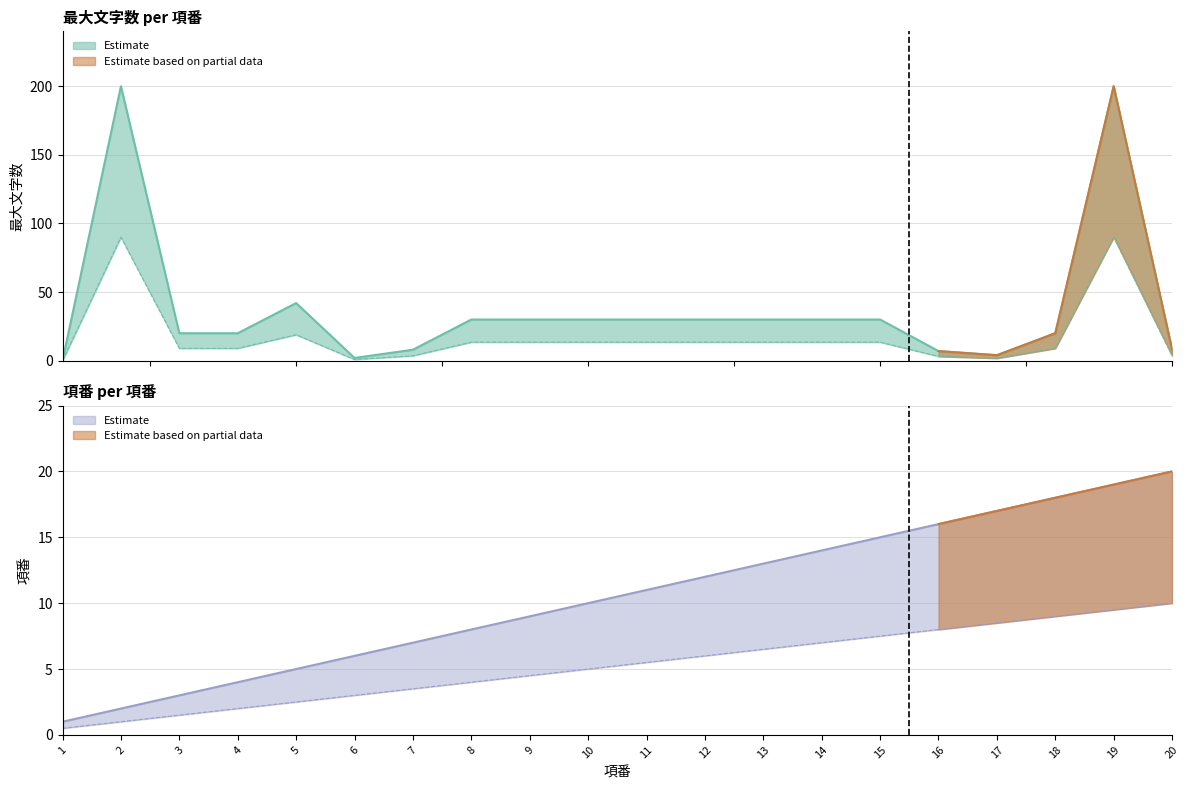

Reading right to left, extract all data points from this chart.

最大文字数: 20=8	19=200	18=20	17=4	16=7	15=30	14=30	13=30	12=30	11=30	10=30	9=30	8=30	7=8	6=2	5=42	4=20	3=20	2=200	1=0
項番: 20=20	19=19	18=18	17=17	16=16	15=15	14=14	13=13	12=12	11=11	10=10	9=9	8=8	7=7	6=6	5=5	4=4	3=3	2=2	1=1